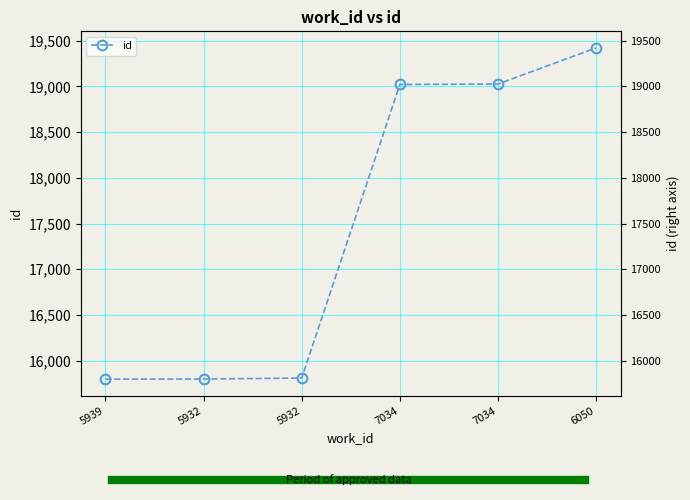

What is the difference between the maximum and minimum values?

3623